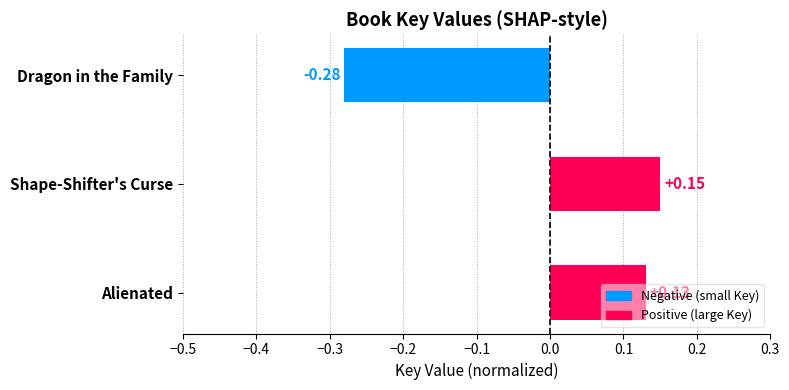

Which has a higher value, Dragon in the Family or Alienated?

Alienated